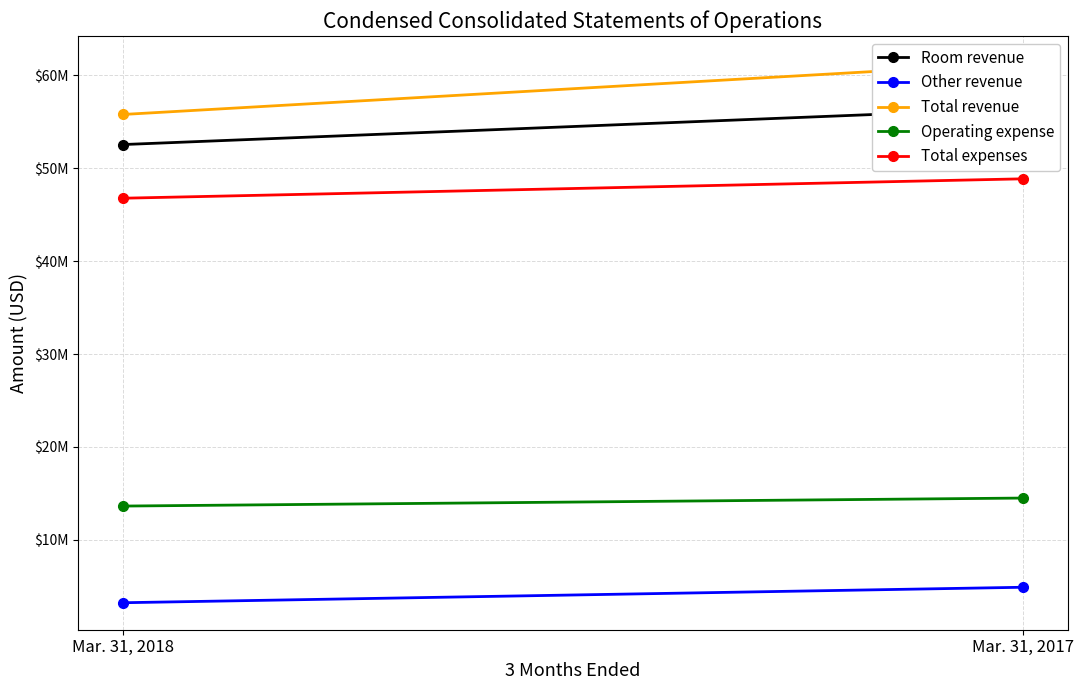

Is this an area chart (filled region under the line)?

No